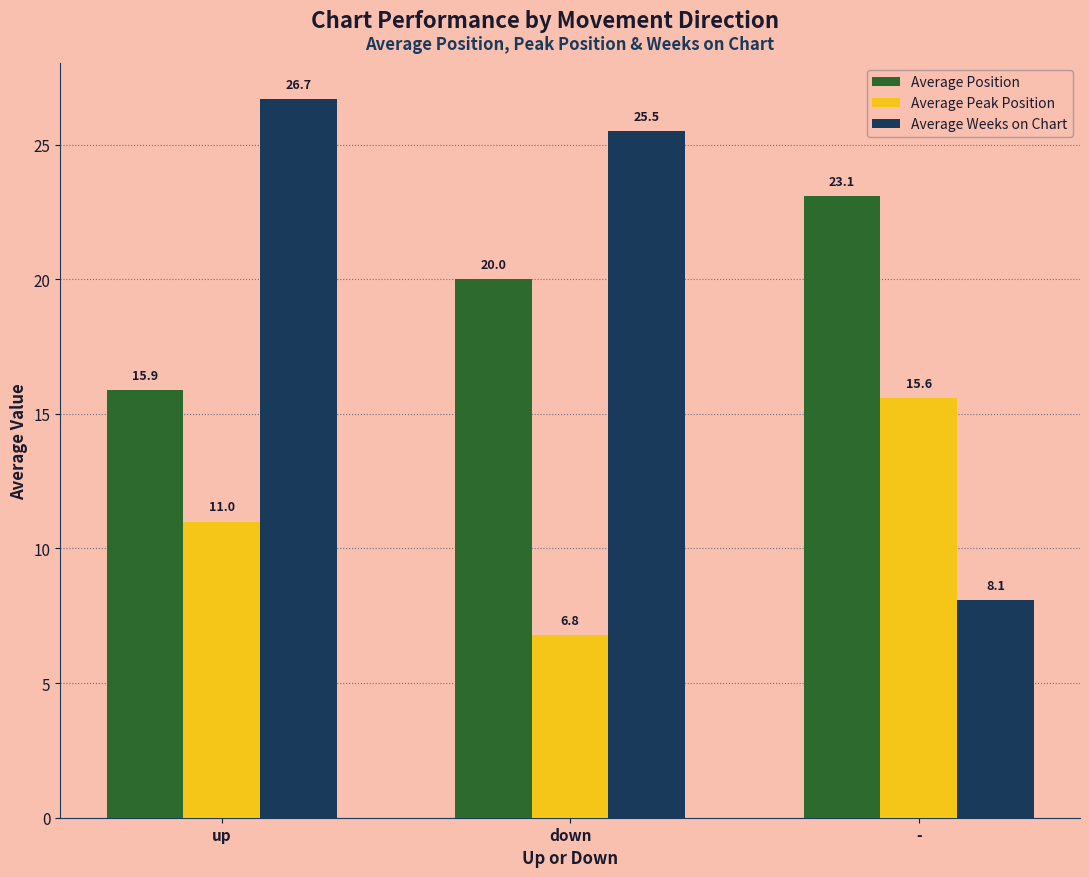

Which series has the largest range (max minus min)?

Average Weeks on Chart